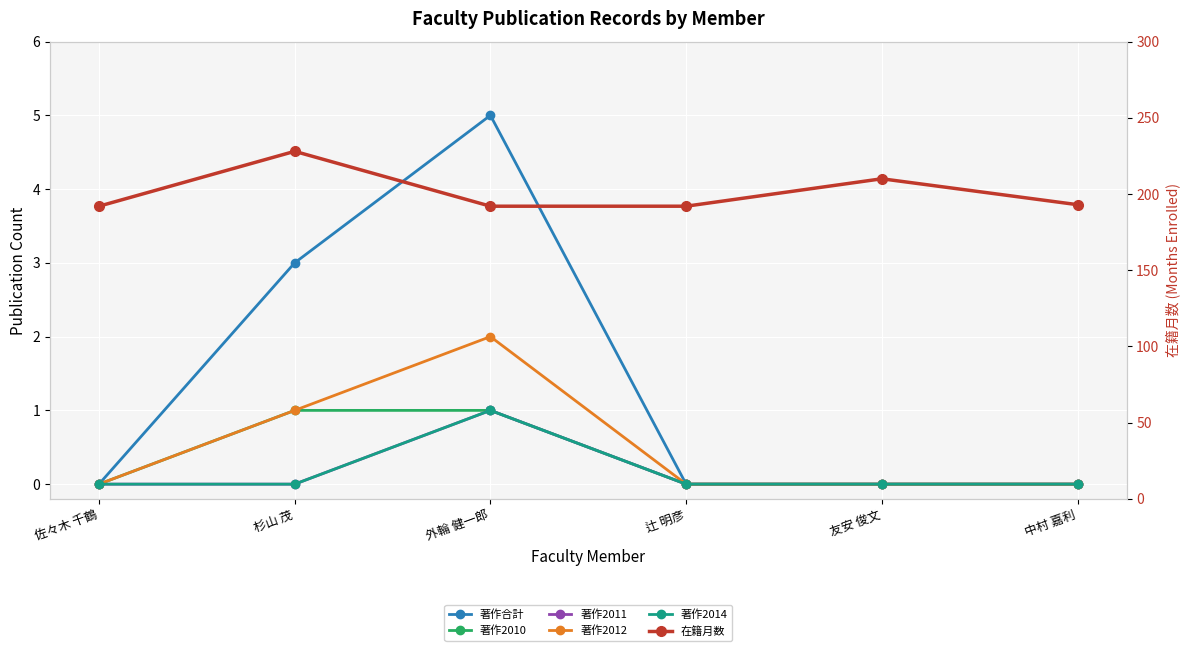

What is the sum of all 著作2010 values?

2